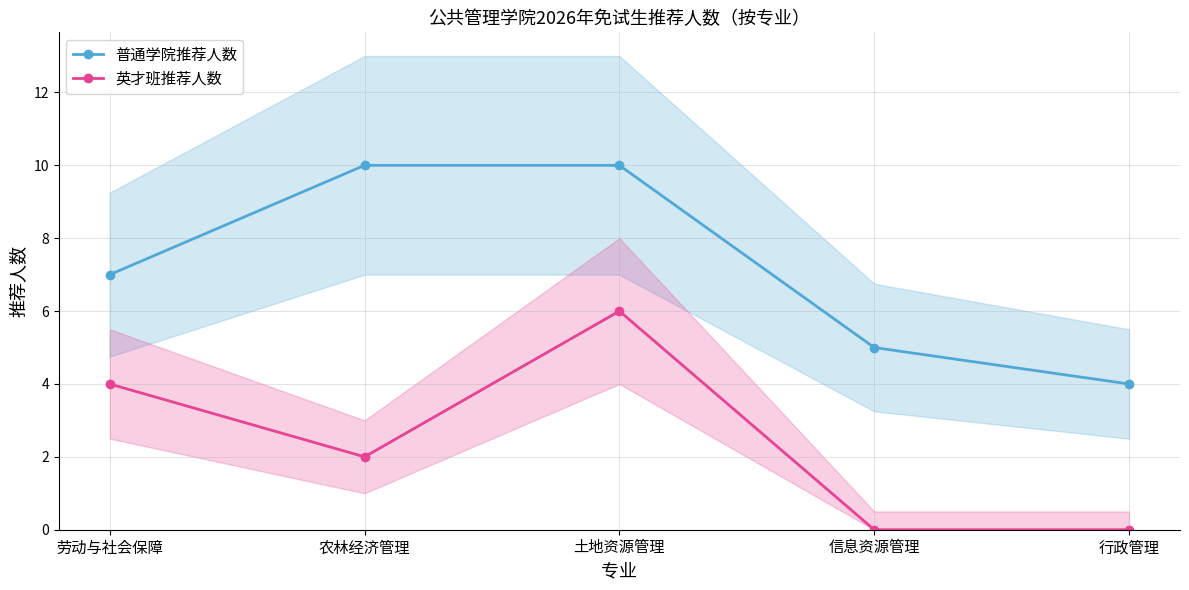

Reading left to right, extract all data points from this chart.

普通学院推荐人数: 劳动与社会保障=7	农林经济管理=10	土地资源管理=10	信息资源管理=5	行政管理=4
英才班推荐人数: 劳动与社会保障=4	农林经济管理=2	土地资源管理=6	信息资源管理=0	行政管理=0